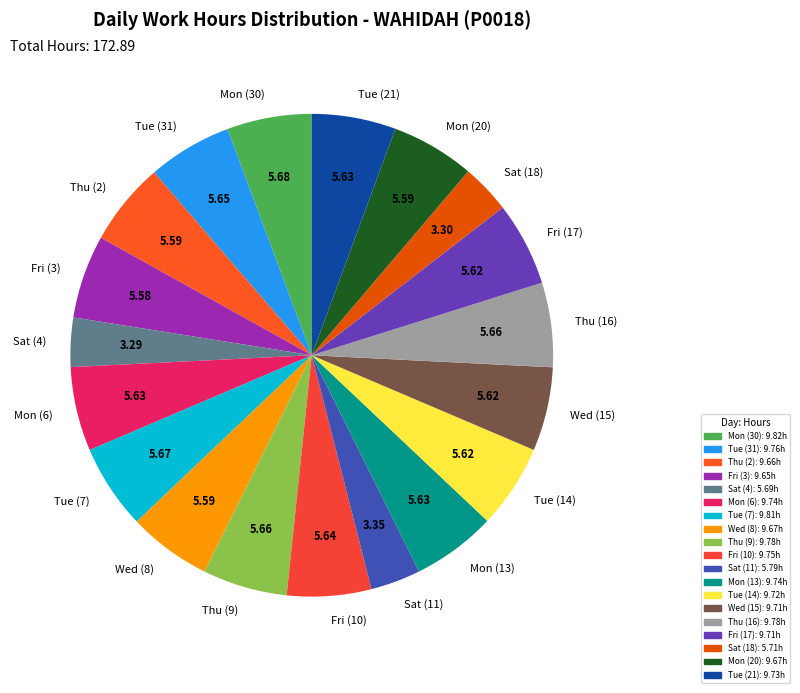

Do Tue (7) and Mon (13) together represent more than half of the pie?

No